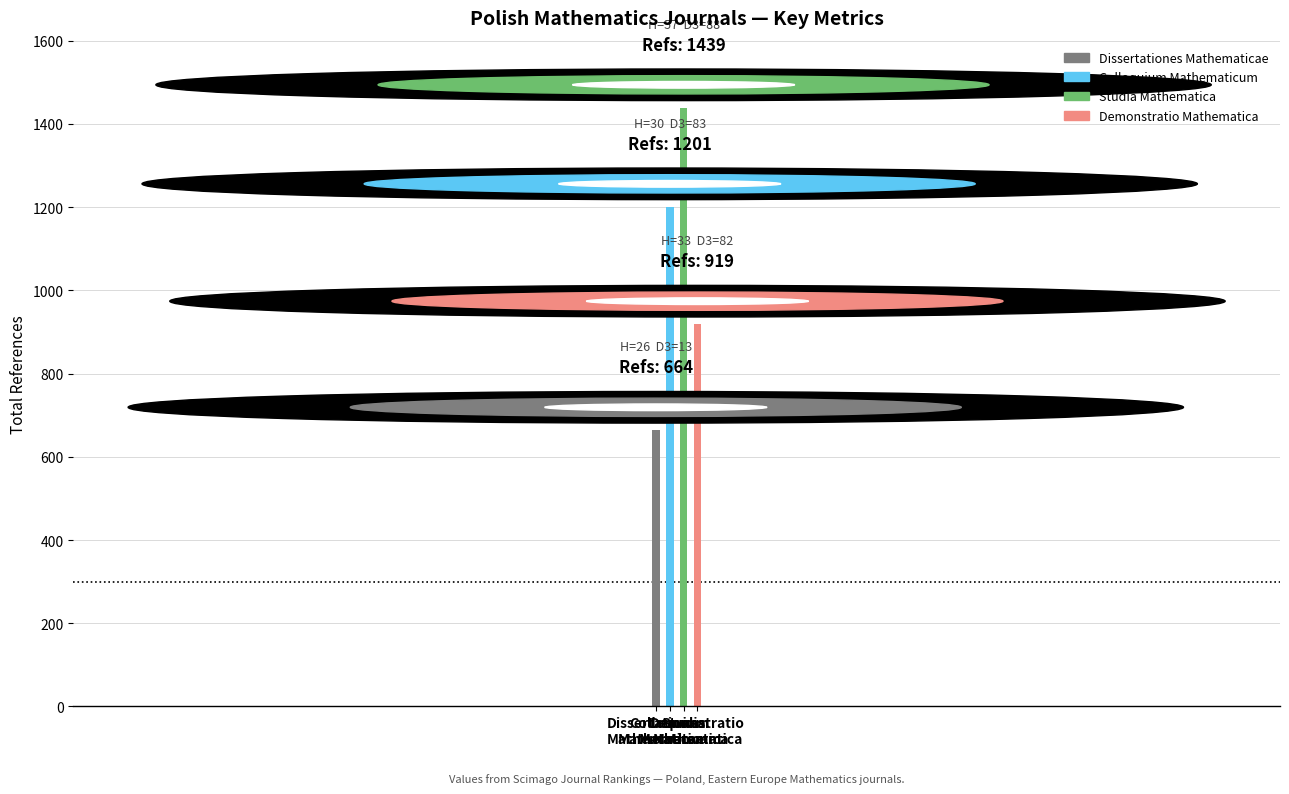

What is the greatest value displayed?

1439